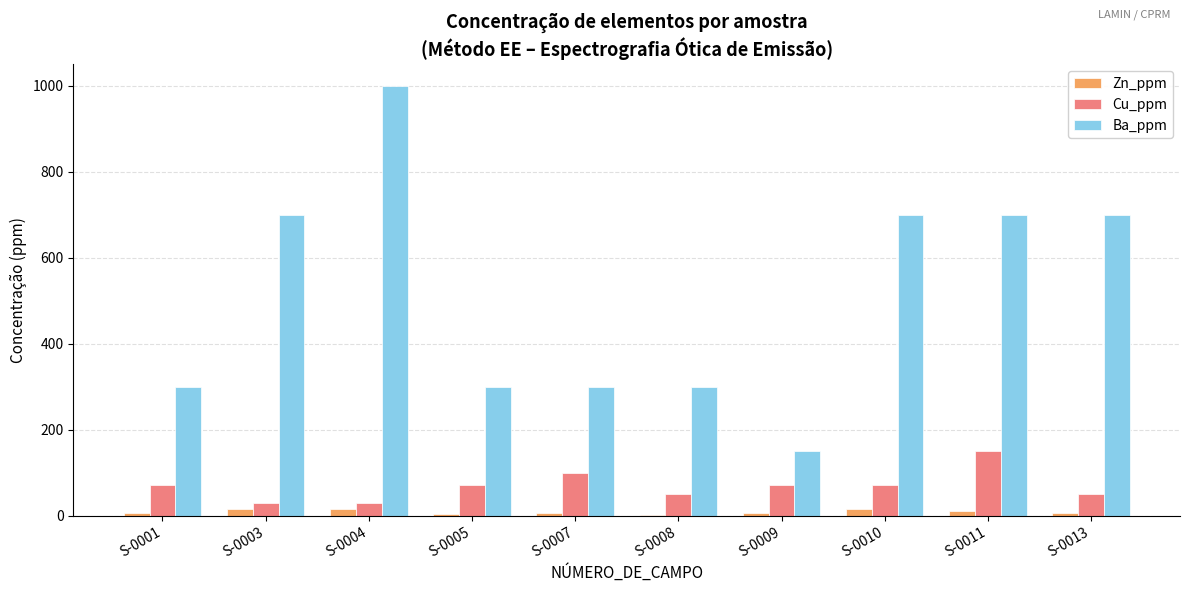

What is the greatest value displayed?

1000